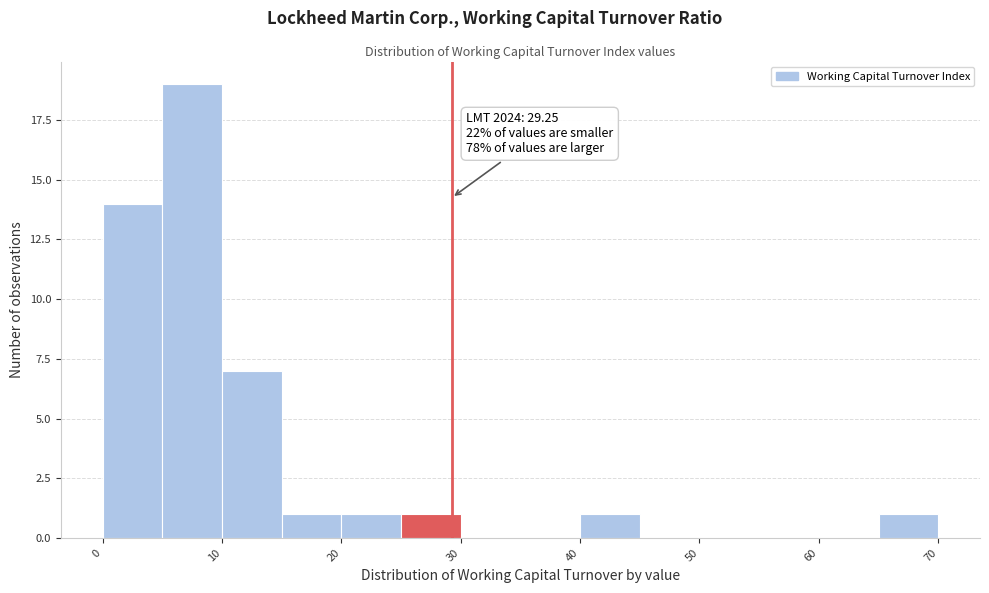

Which range on the x-axis has the tallest bar?

5 to 10